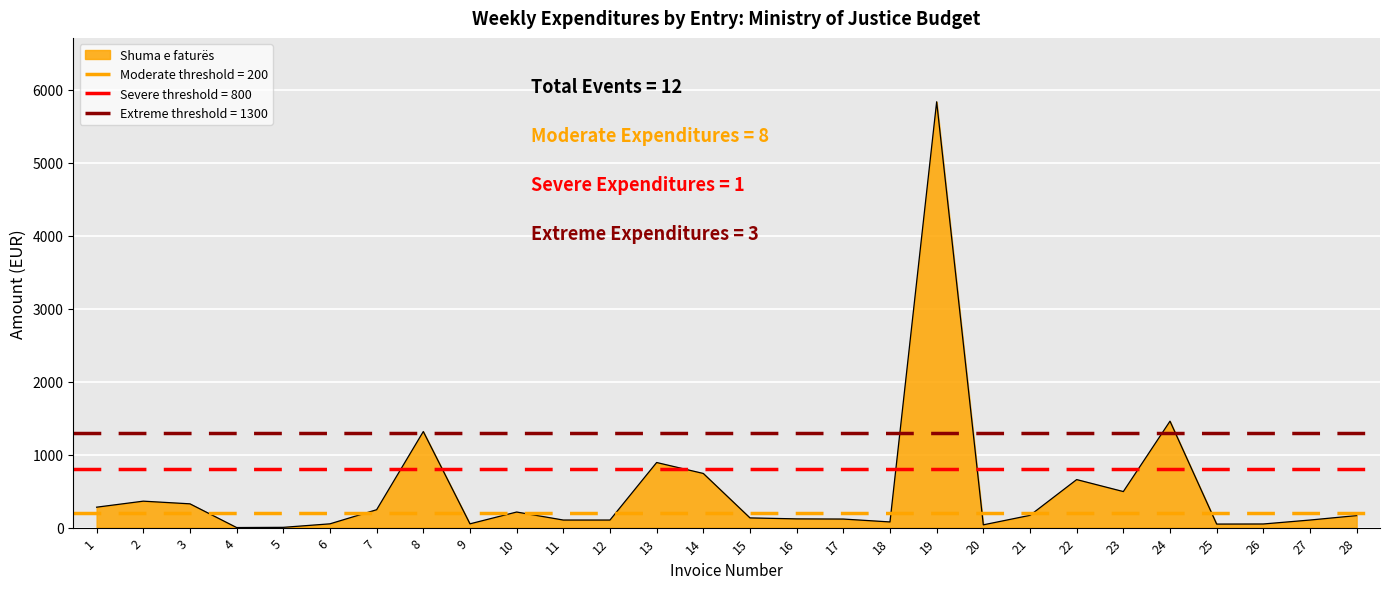

Rank the categories by value from highest to lowest.

19, 24, 8, 13, 14, 22, 23, 2, 3, 1, 7, 10, 21, 28, 15, 16, 17, 11, 12, 27, 18, 6, 9, 26, 25, 20, 5, 4